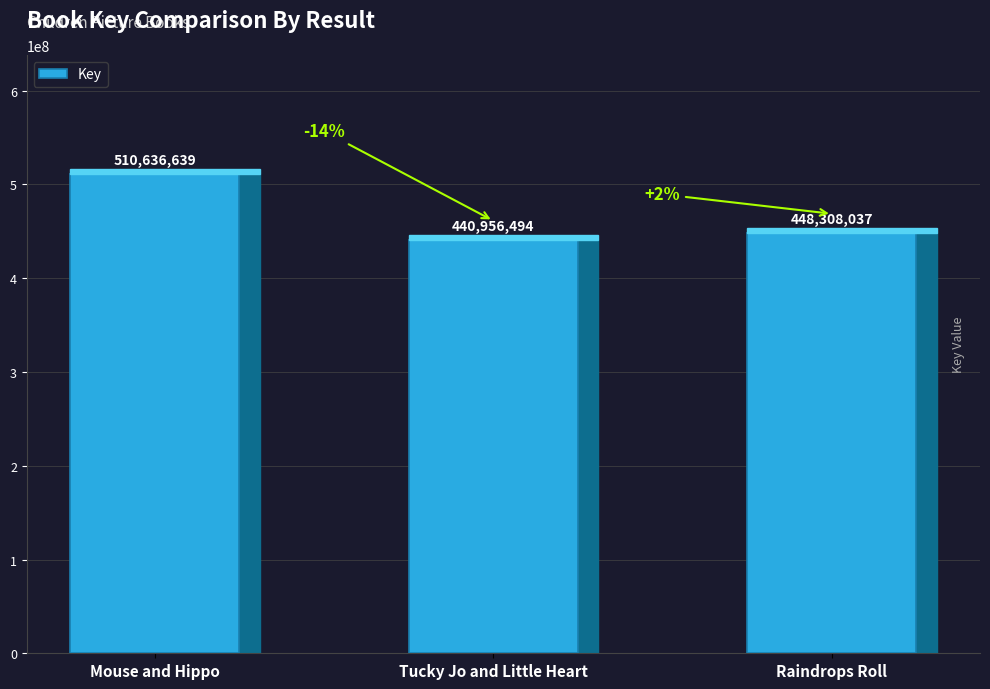

Between Mouse and Hippo and Tucky Jo and Little Heart, which is larger?

Mouse and Hippo